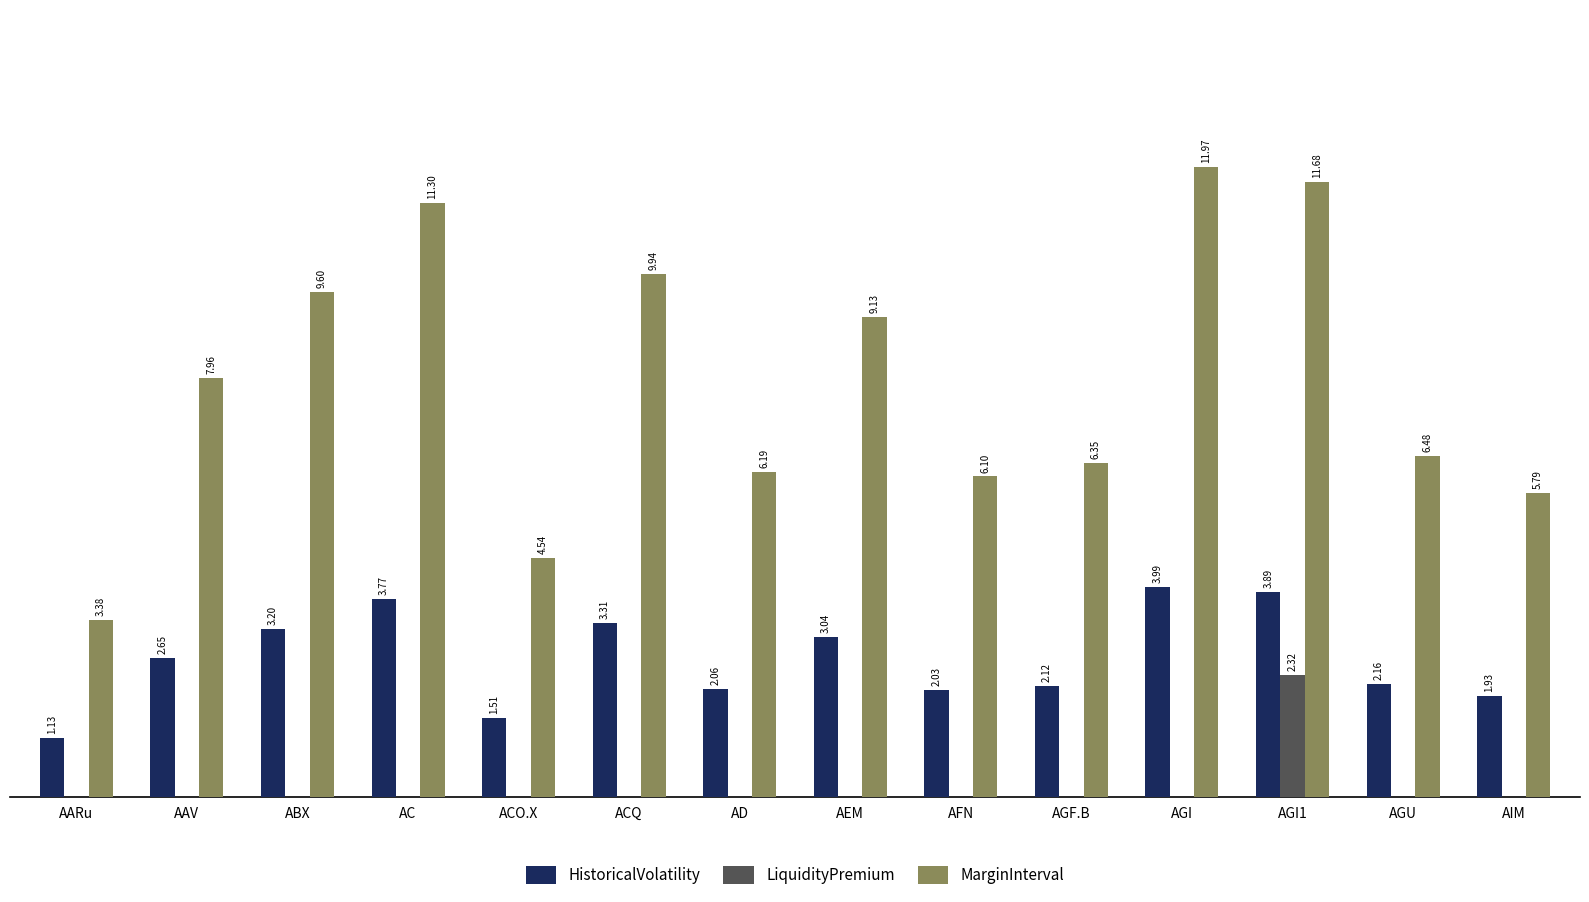

At which label does MarginInterval first exceed 7?

AAV